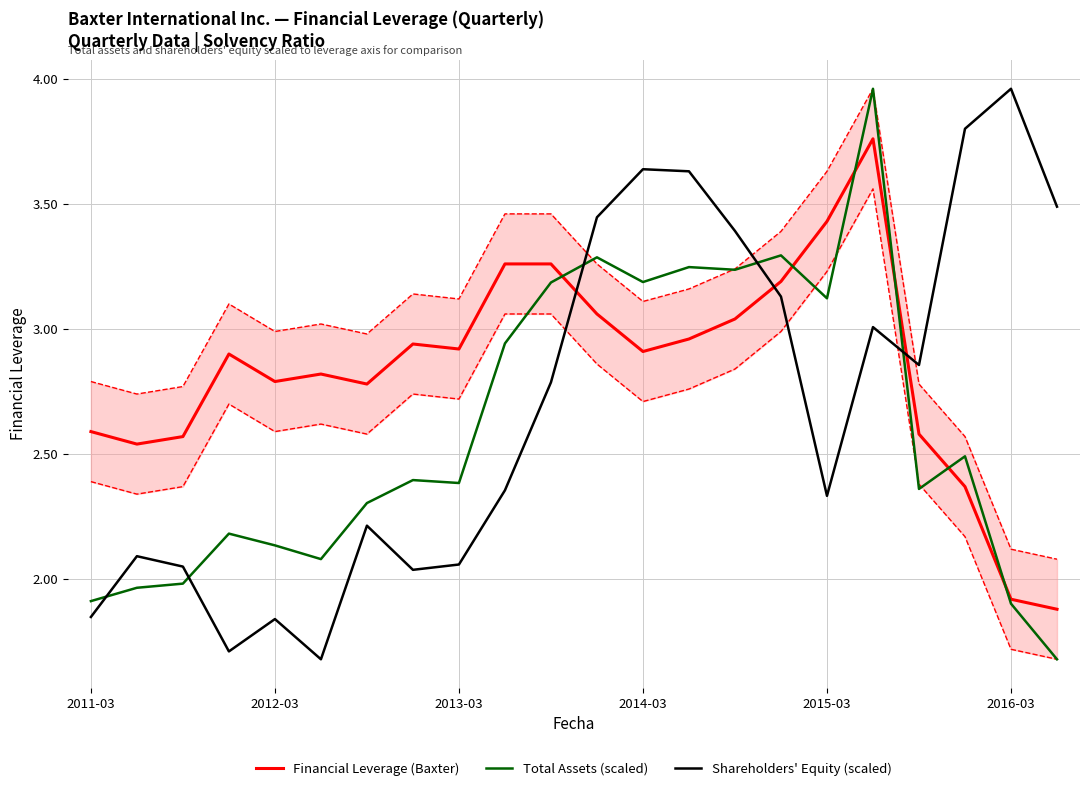

At which label is Shareholders' Equity (scaled) closest to 2?

7